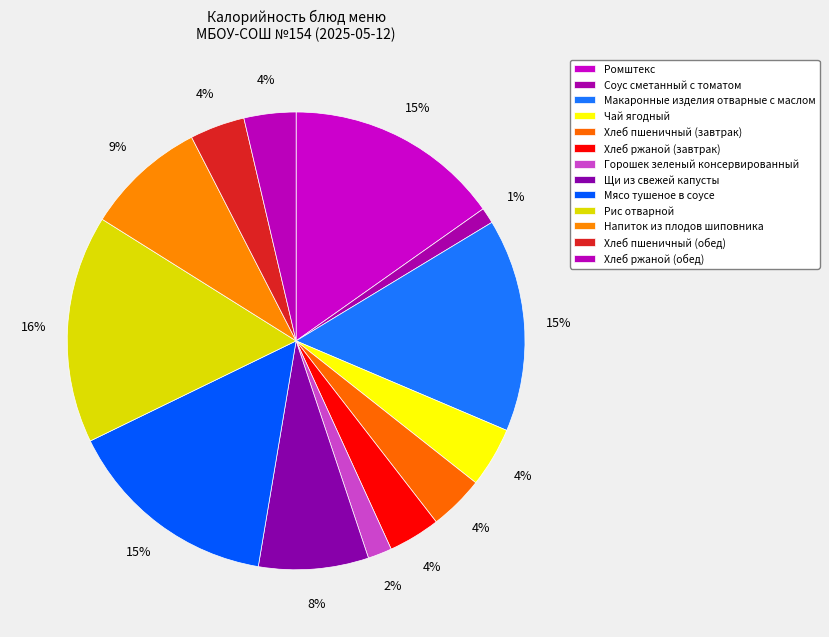

To the nearest percent, what portion does Хлеб ржаной (обед) represent?

4%